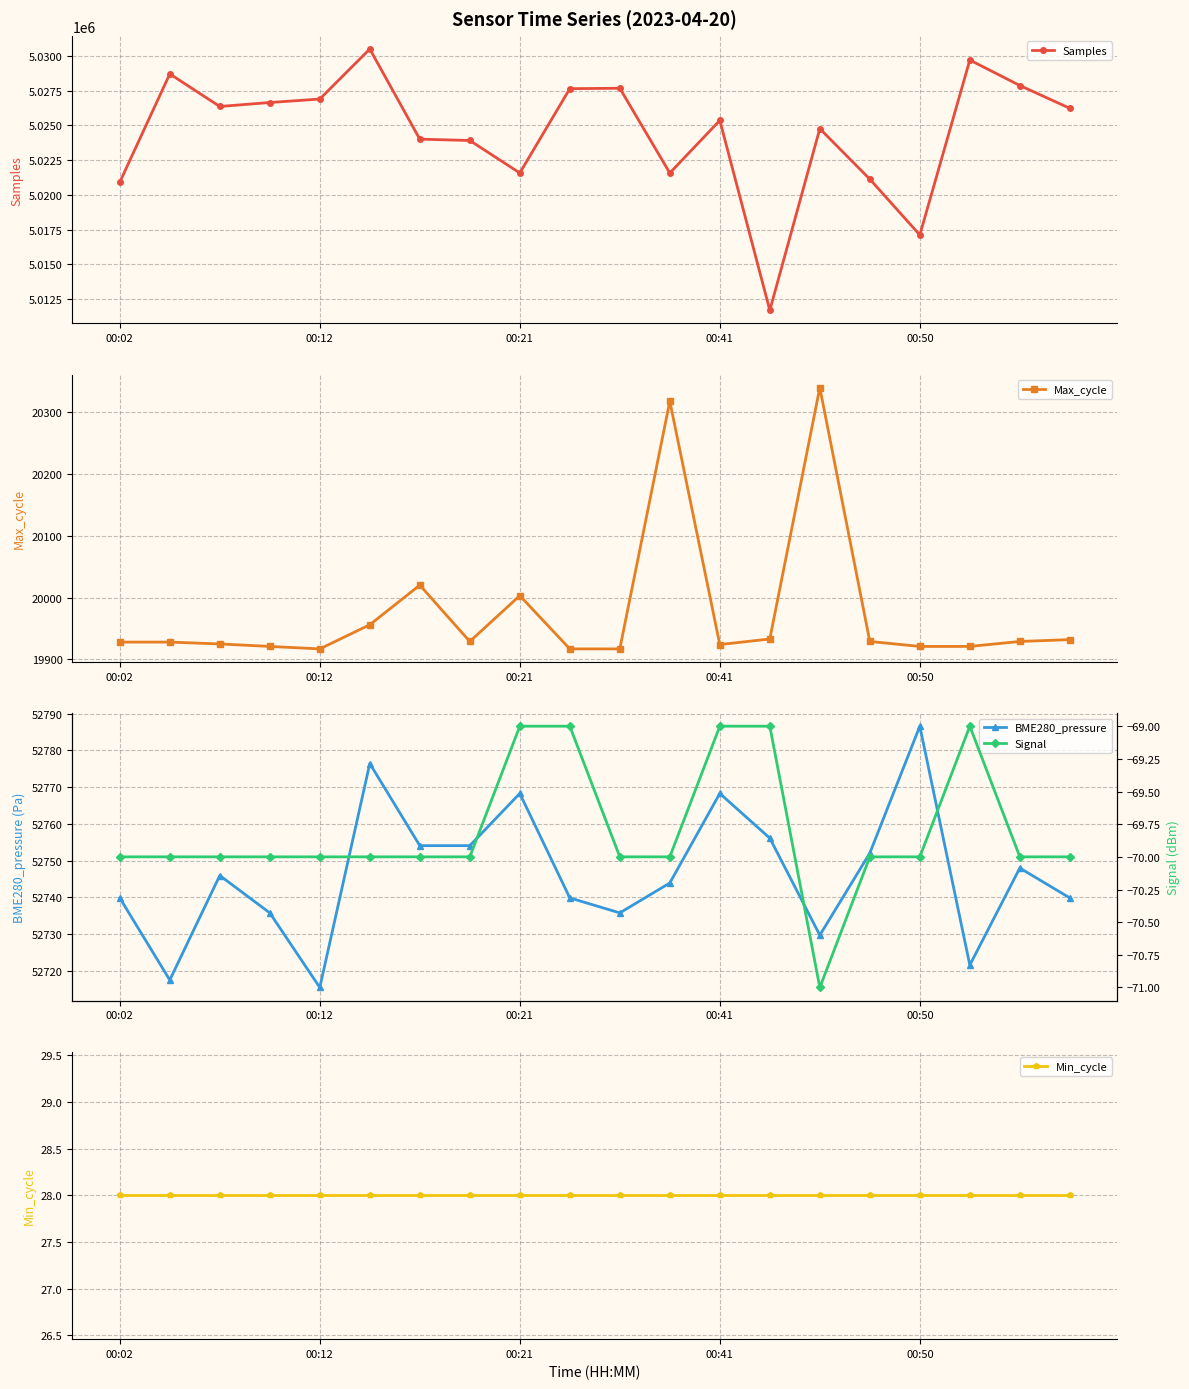

What is the average value of the BME280_pressure series?

52746.5